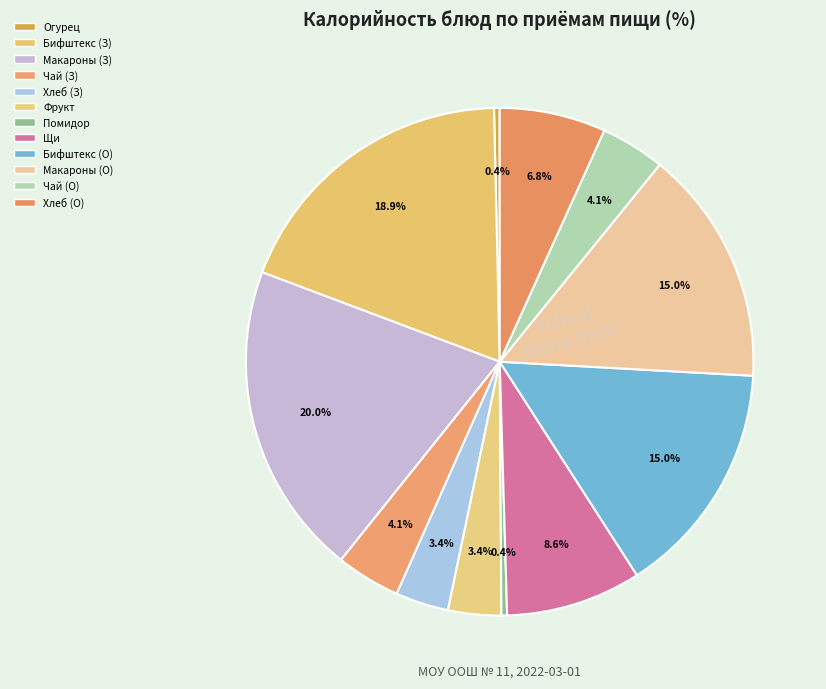

How many segments does this pie chart have?

12